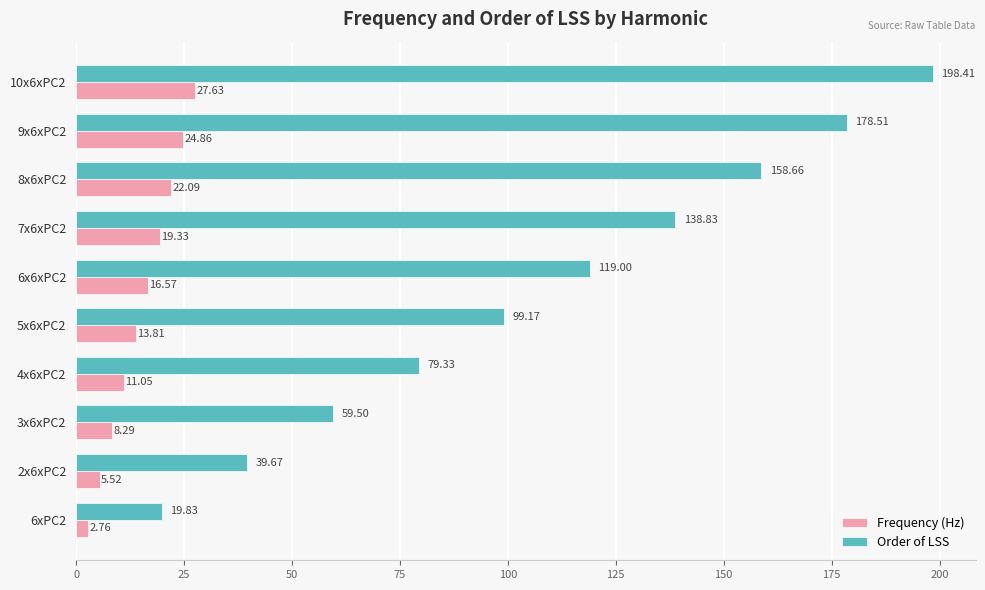

Rank the categories by Order of LSS value from highest to lowest.

10x6xPC2, 9x6xPC2, 8x6xPC2, 7x6xPC2, 6x6xPC2, 5x6xPC2, 4x6xPC2, 3x6xPC2, 2x6xPC2, 6xPC2